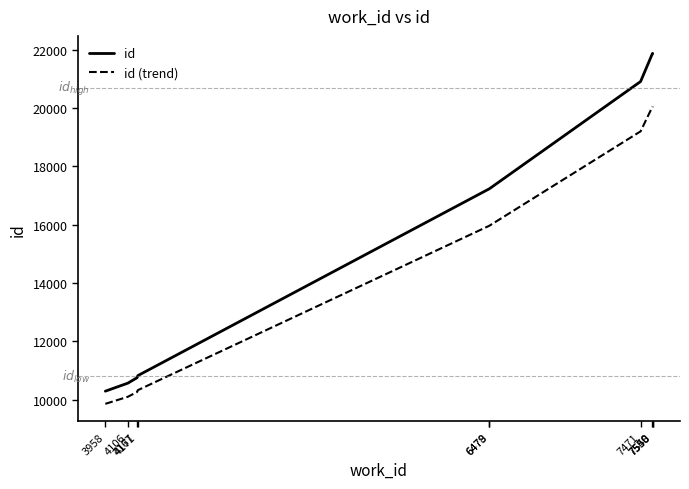

List the series in order of their overall mean, lowest first.

id (trend), id